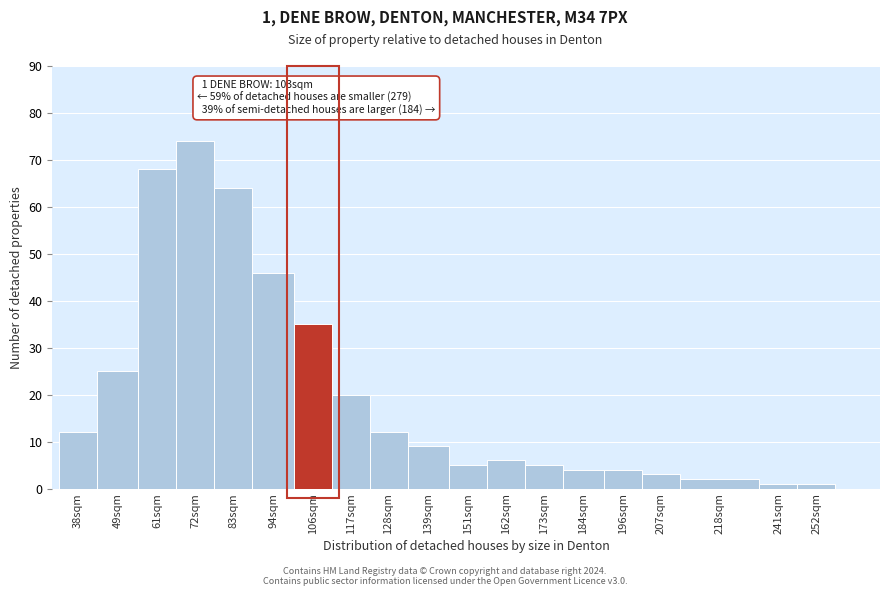

Reading left to right, extract all data points from this chart.

12	25	68	74	64	46	35	20	12	9	5	6	5	4	4	3	2	1	1